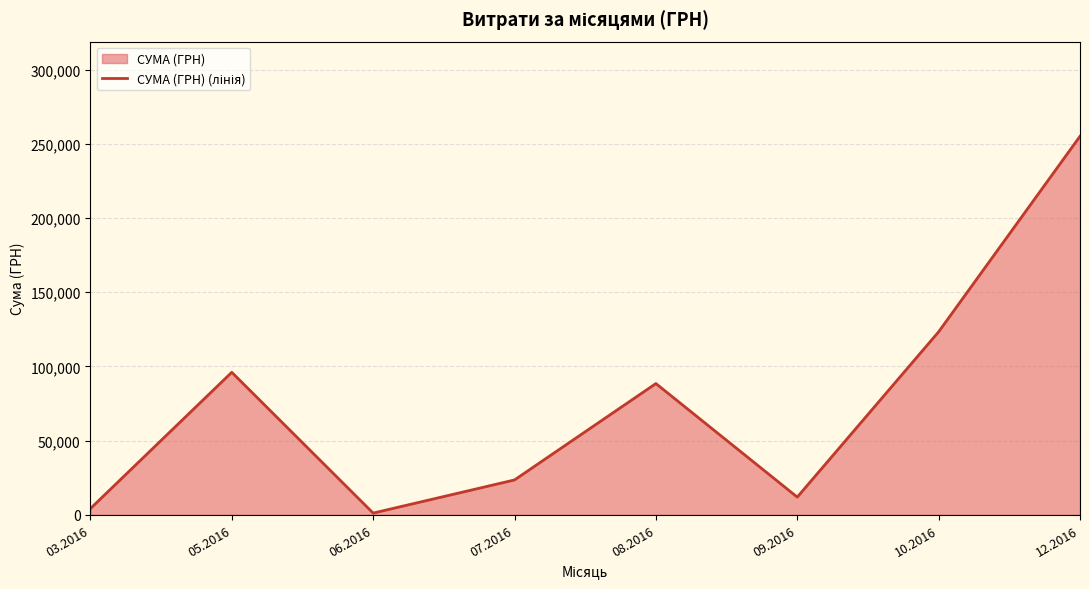

Which has a higher value, 07.2016 or 09.2016?

07.2016